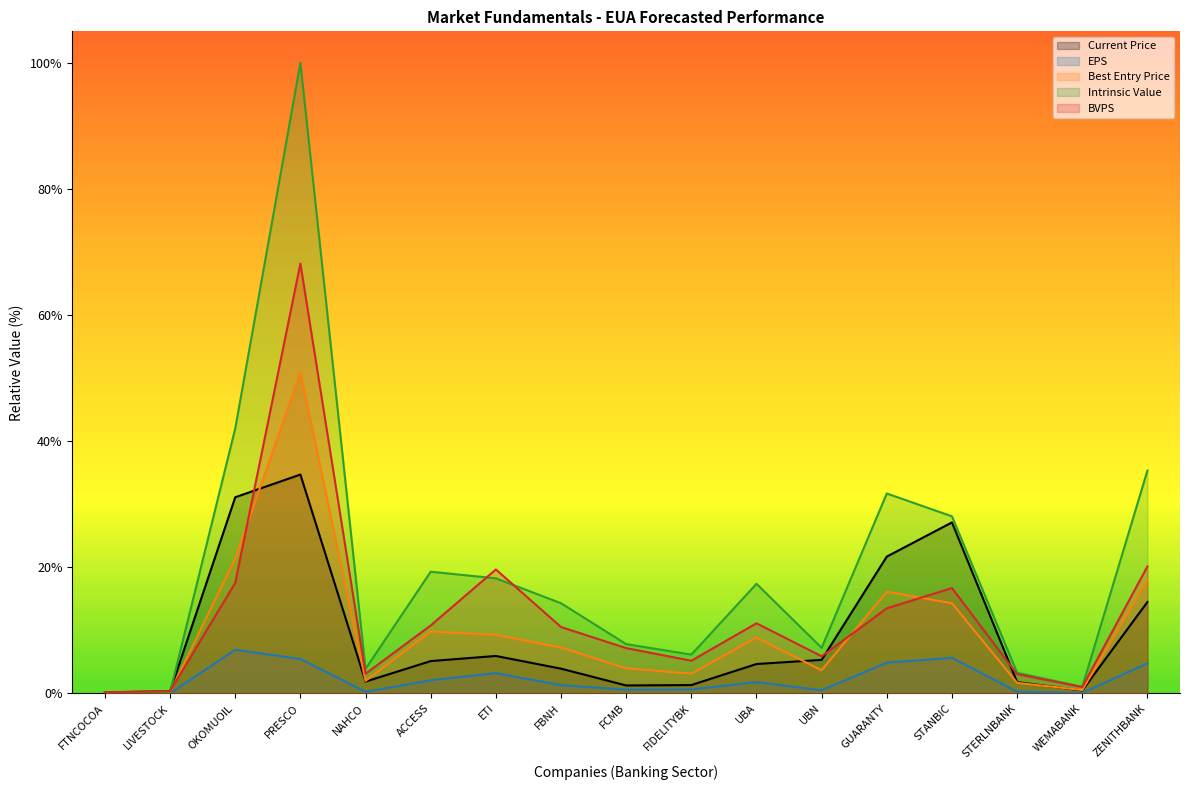

True or false: BVPS and EPS cross at least once.

False